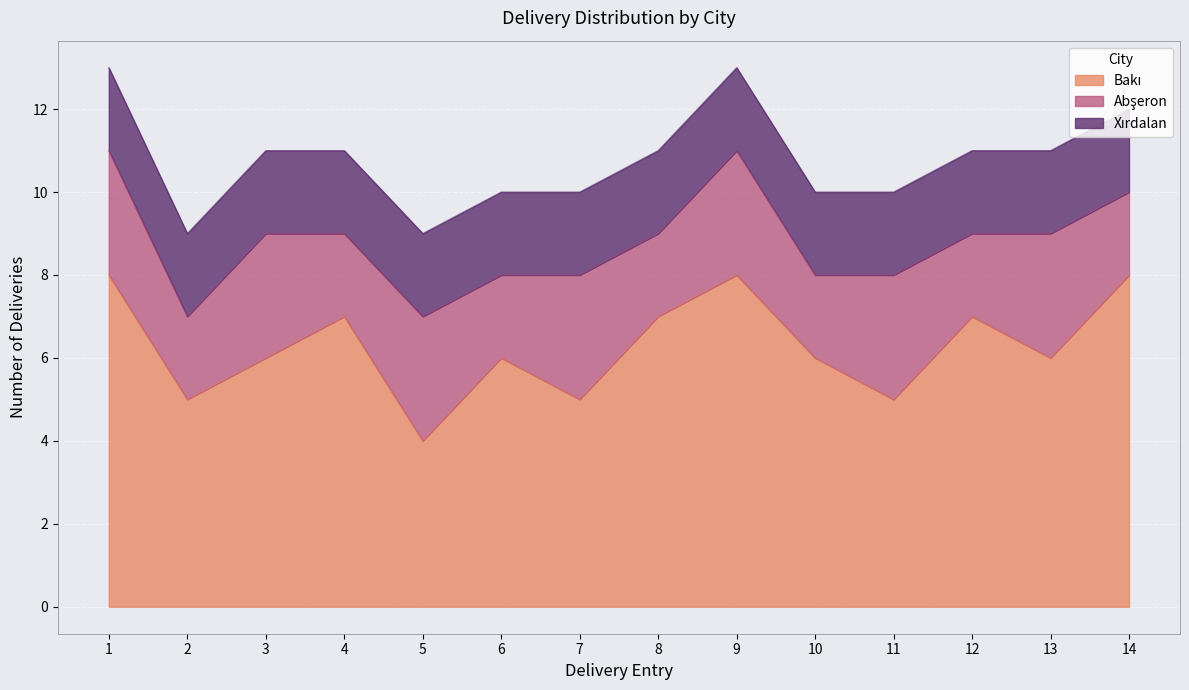

What is the highest value of the Bakı series?

8